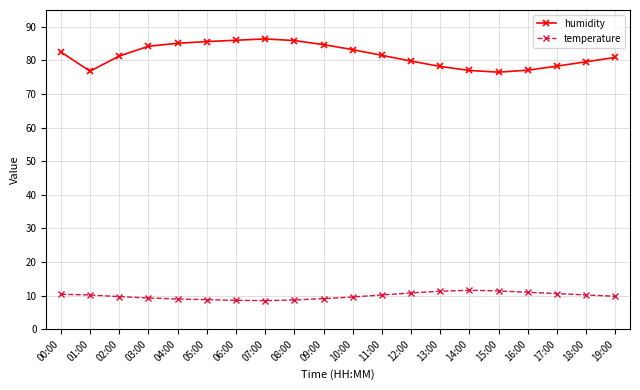

True or false: humidity has a value of 77.1 at 16:00.

True